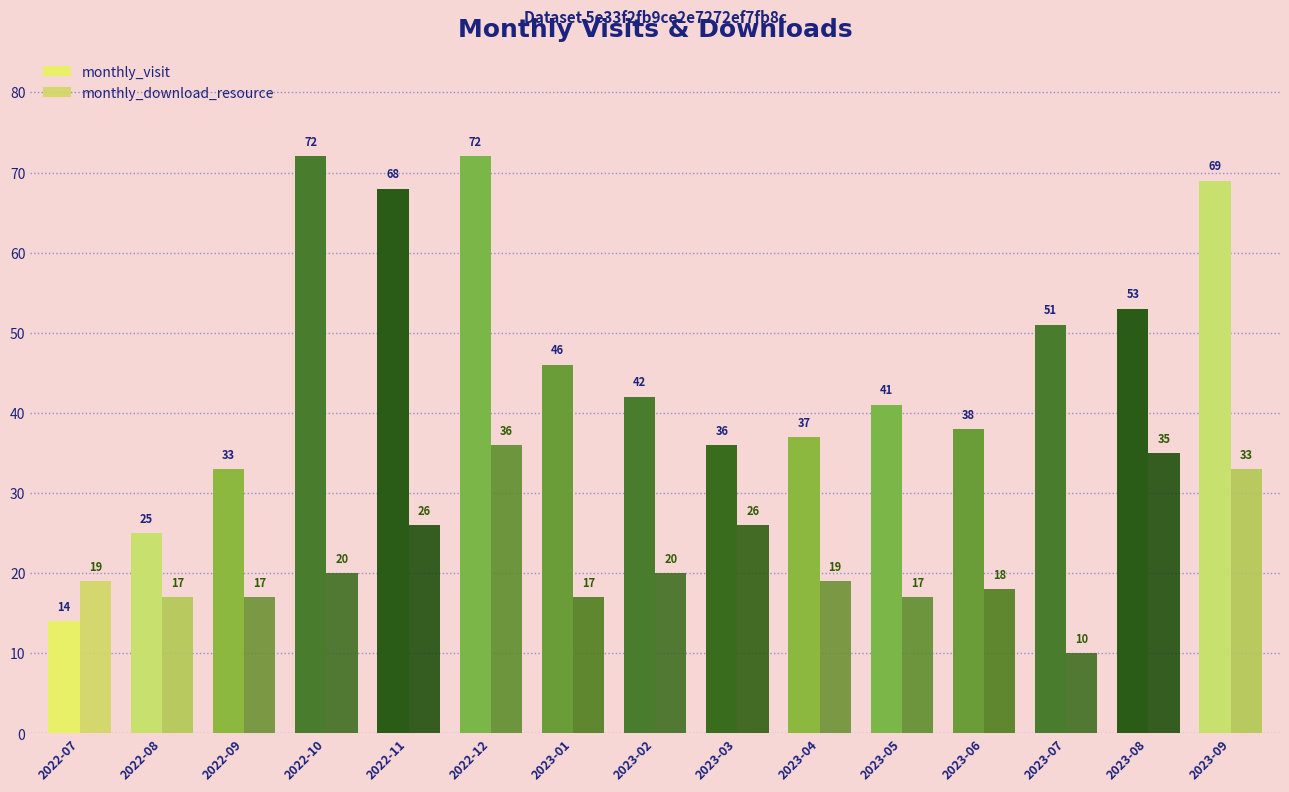

What is the total value across all series at 2023-01?

63